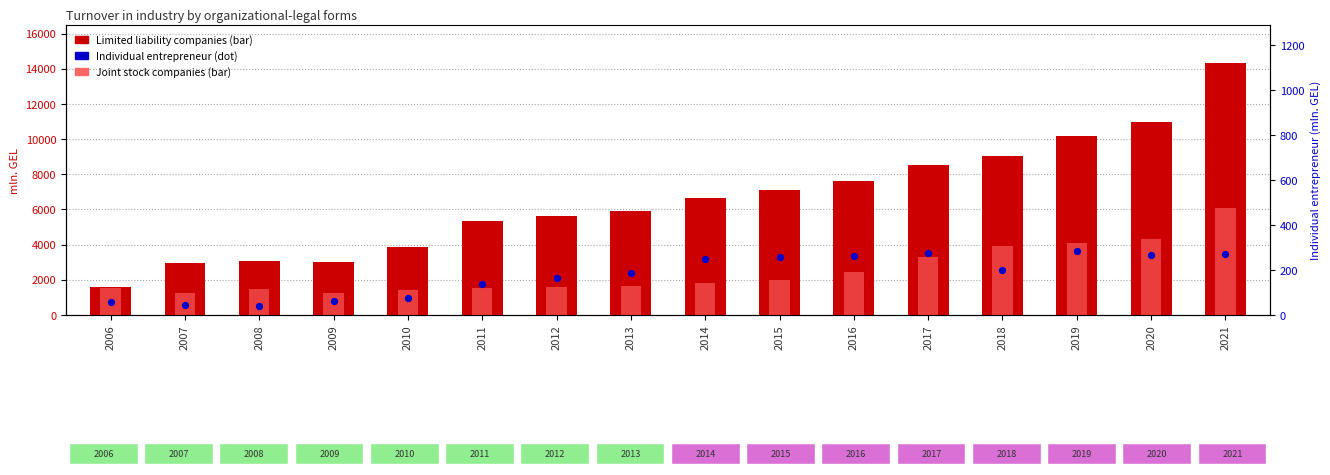

Is the value of Joint stock companies at 2009 greater than the value of Individual entrepreneur at 2021?

Yes